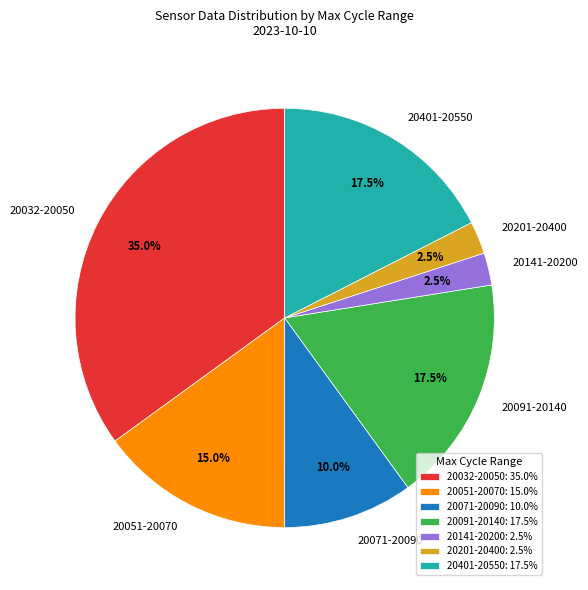

Which has a higher value, 20141-20200 or 20071-20090?

20071-20090